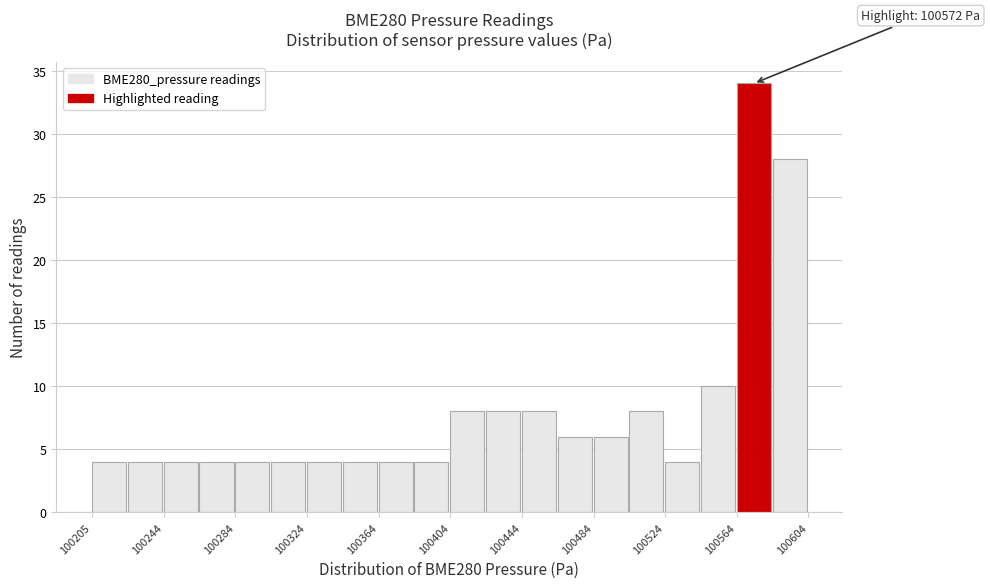

Around what value on the x-axis is the tallest bar? Give the approximate position of its centre, as read against the axis.

100575